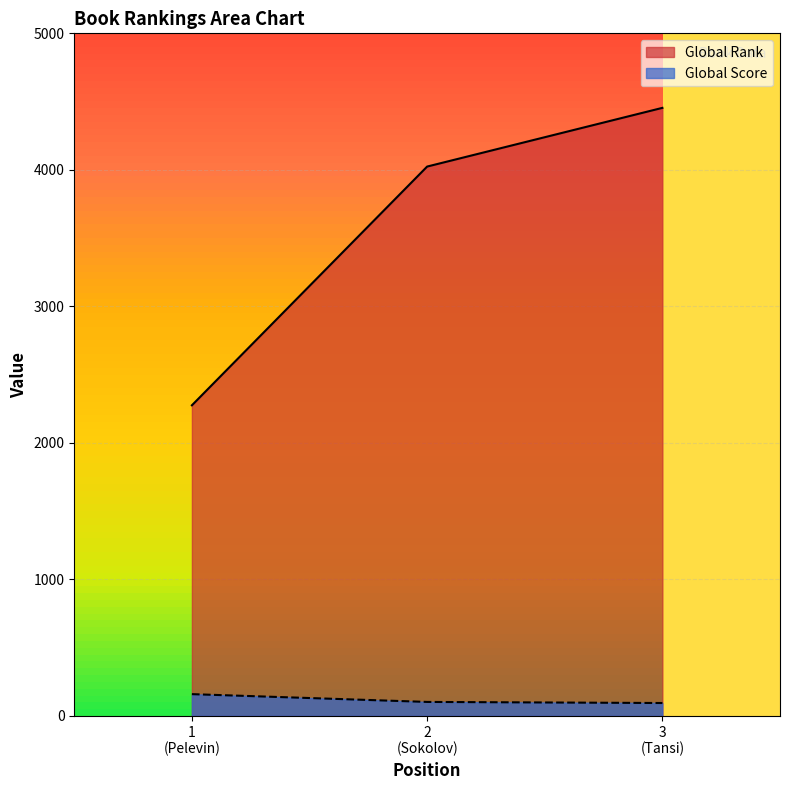

Rank the series by their maximum value, from highest to lowest.

Global Rank, Global Score